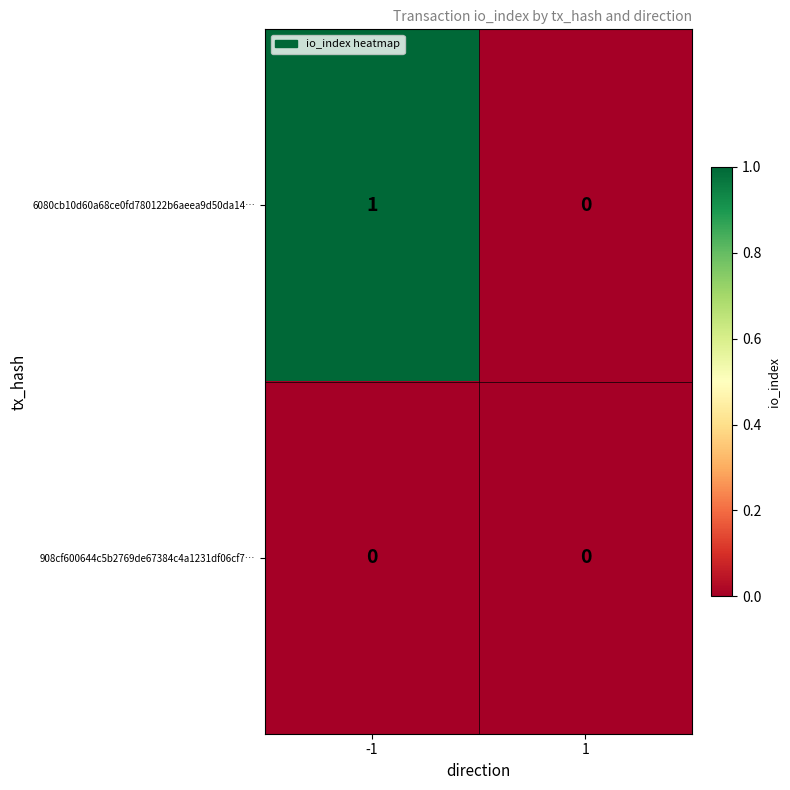

Which series has the widest spread of values?

6080cb10d60a68ce0fd780122b6aeea9d50da14…